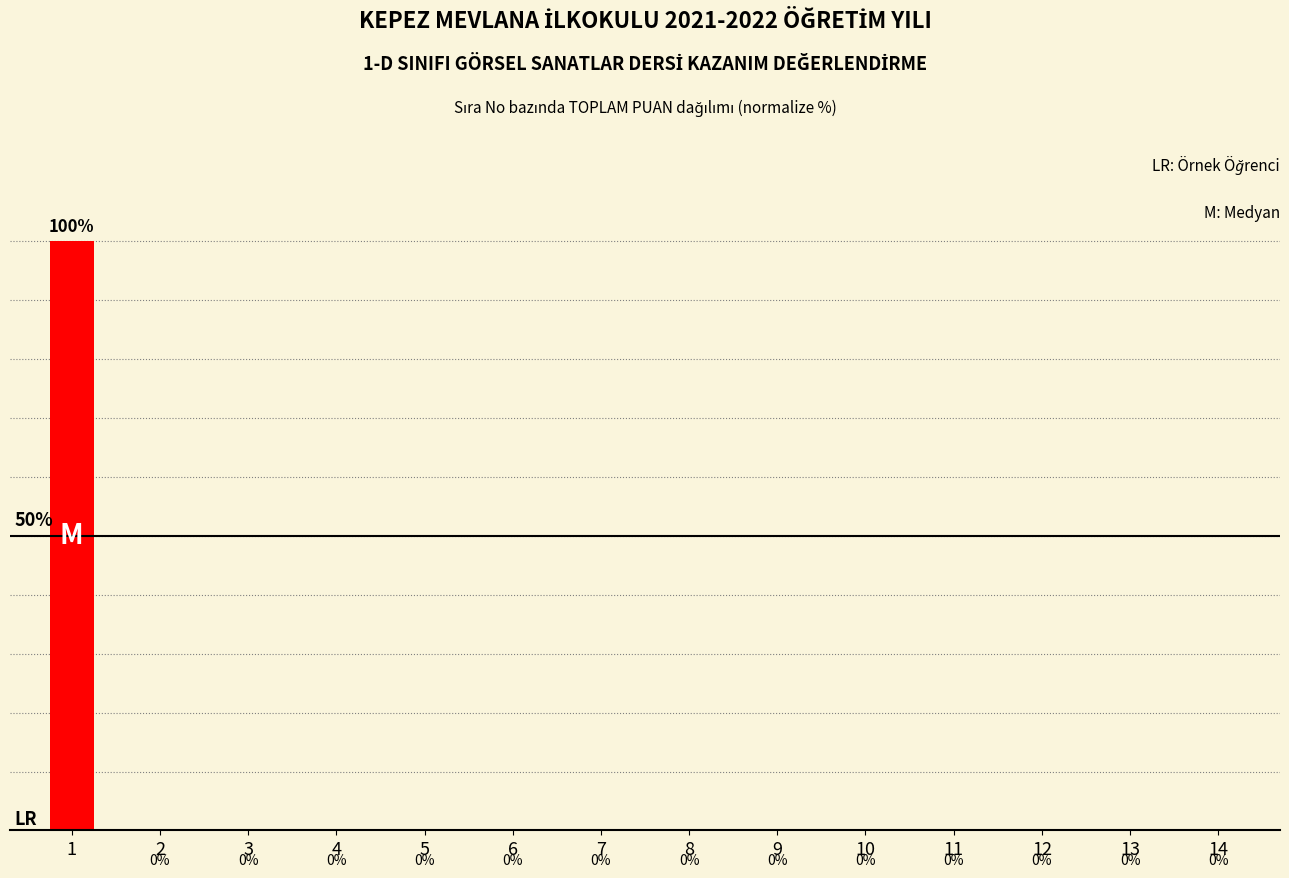

What is the difference between the maximum and second lowest values?

100